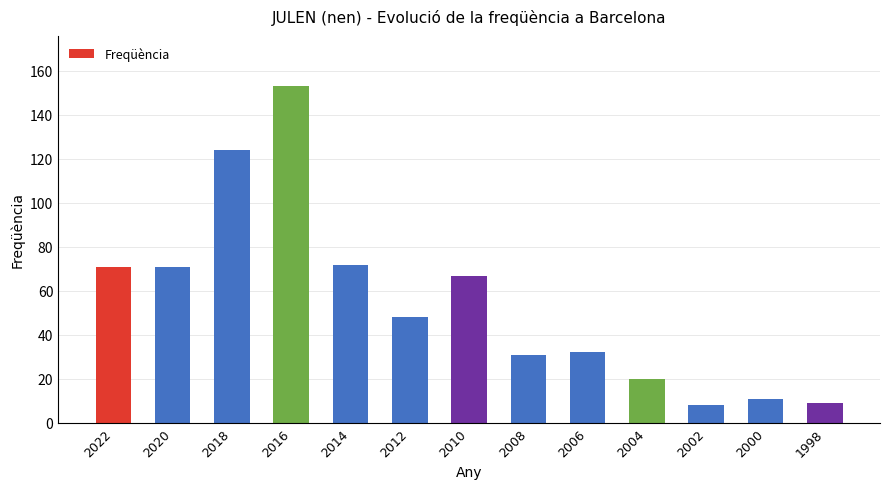

What is the value of the 11th bar from the left?

8